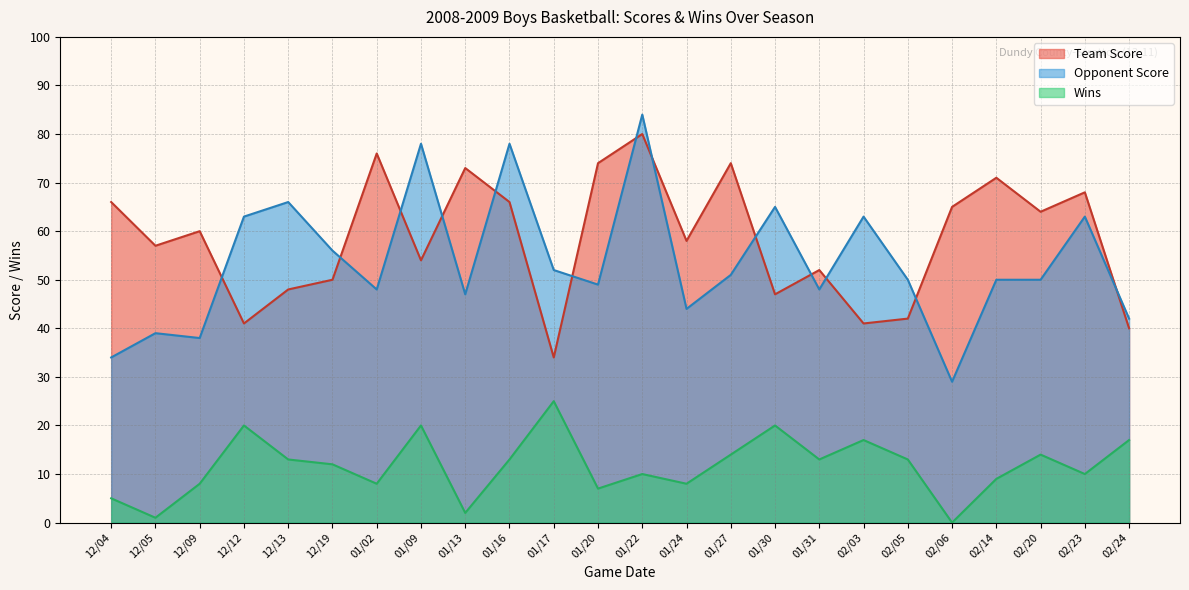

What is the total value across all series at 02/23?

141